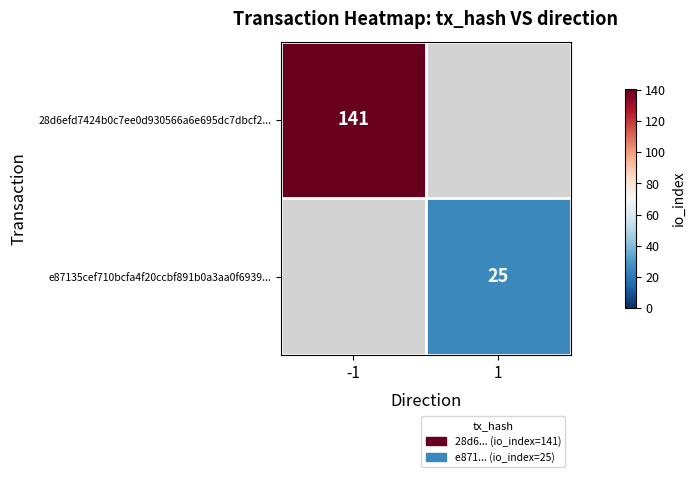

Is it true that 28d6efd7424b0c7ee0d930566a6e695dc7dbcf2... equals 141 at -1?

True